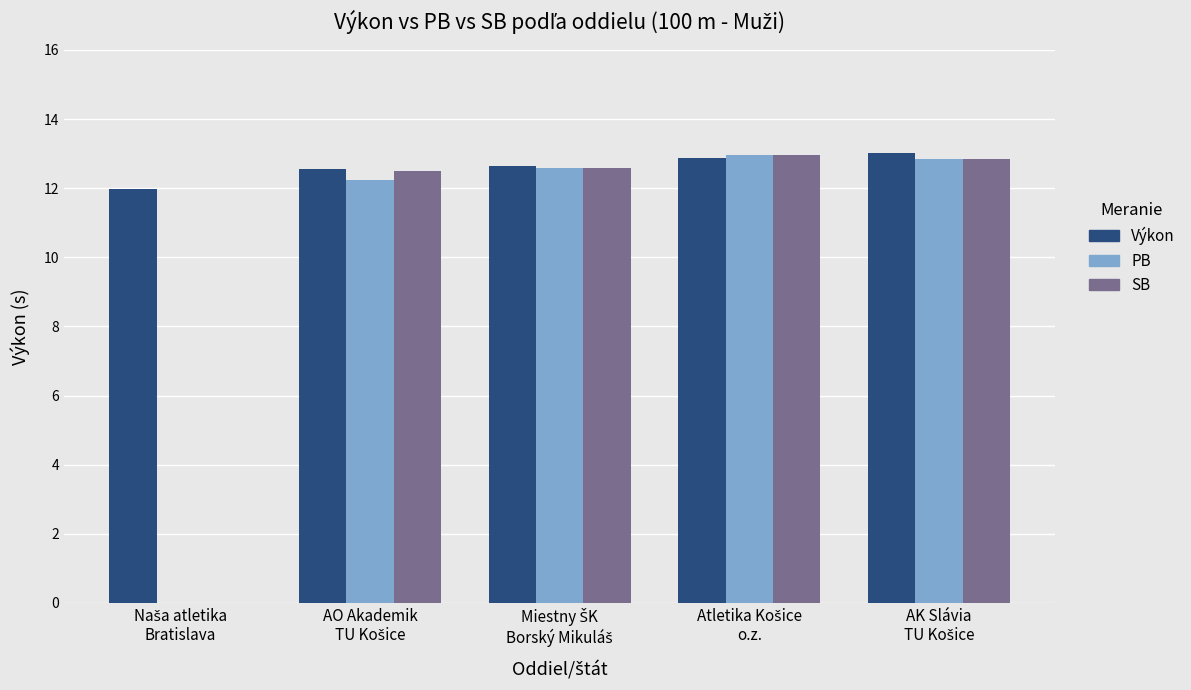

Which series has the largest total across all categories?

Výkon